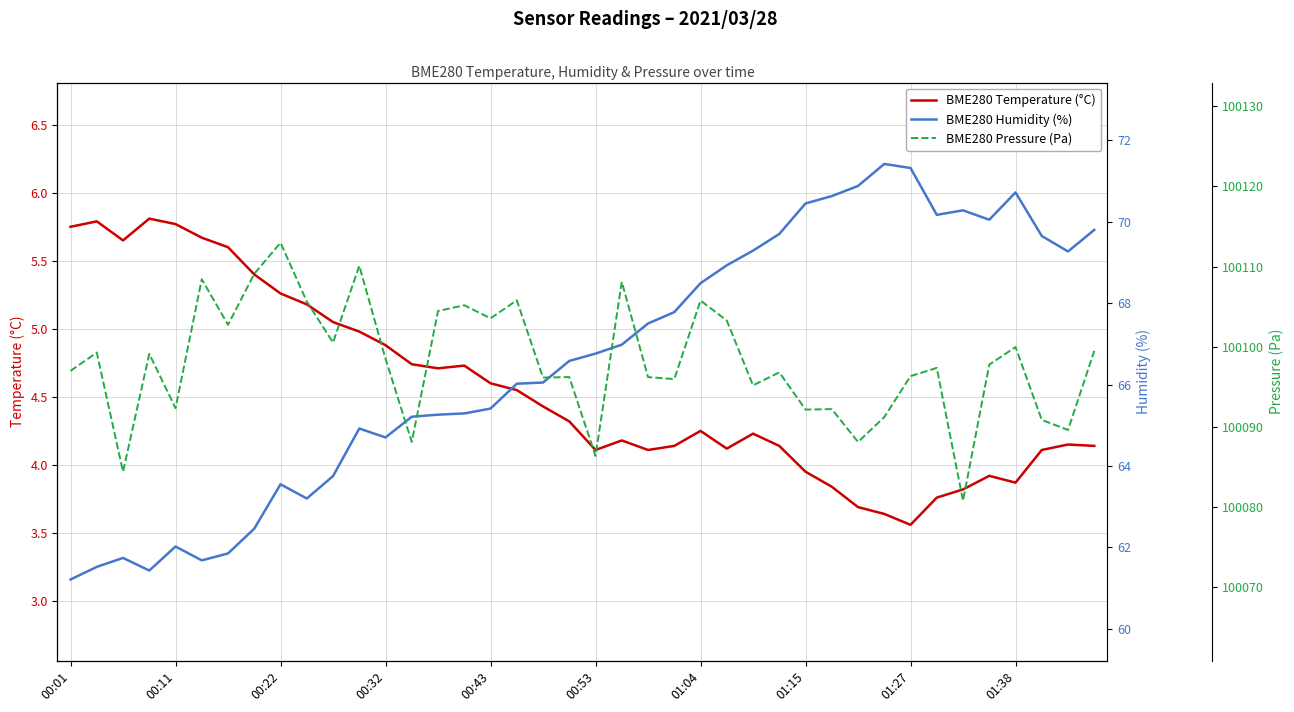

Which has a higher value, 18 or 35?

18